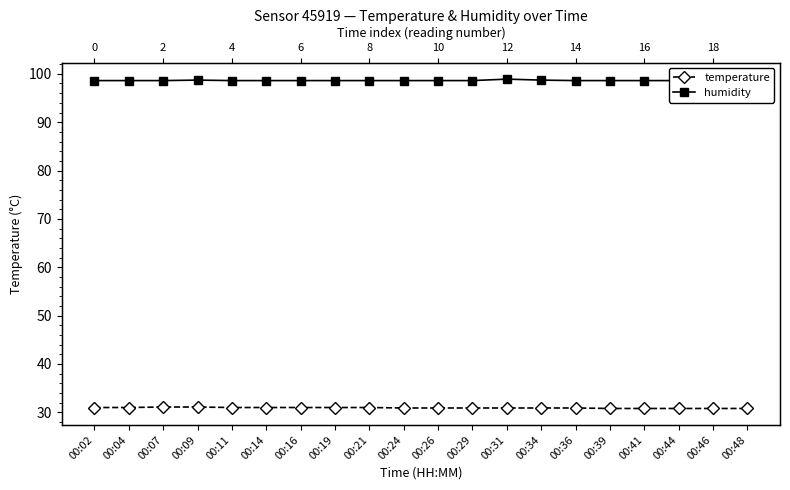

Where is the first local maximum for humidity?

00:09